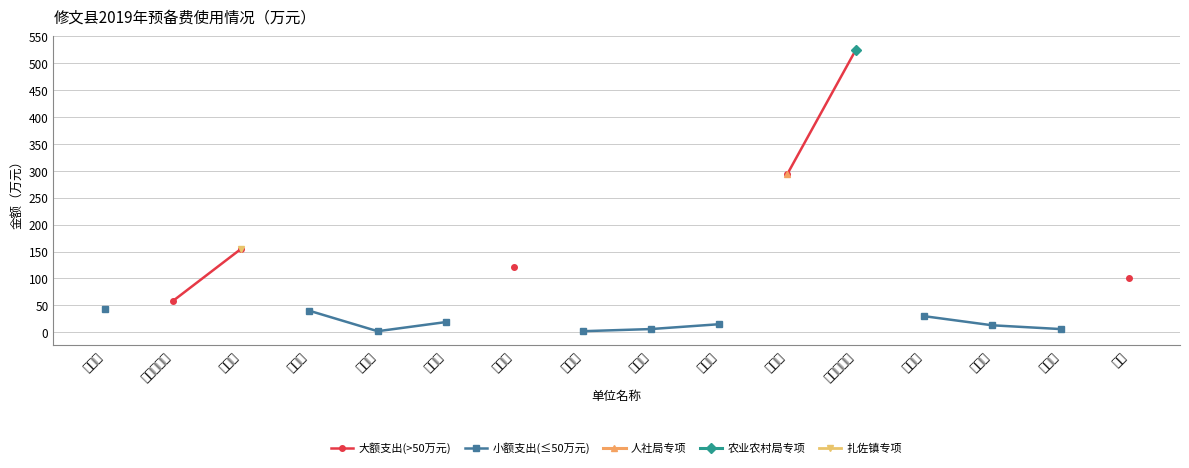

True or false: 人社局专项 has more than 1 points higher than both neighbors.

False